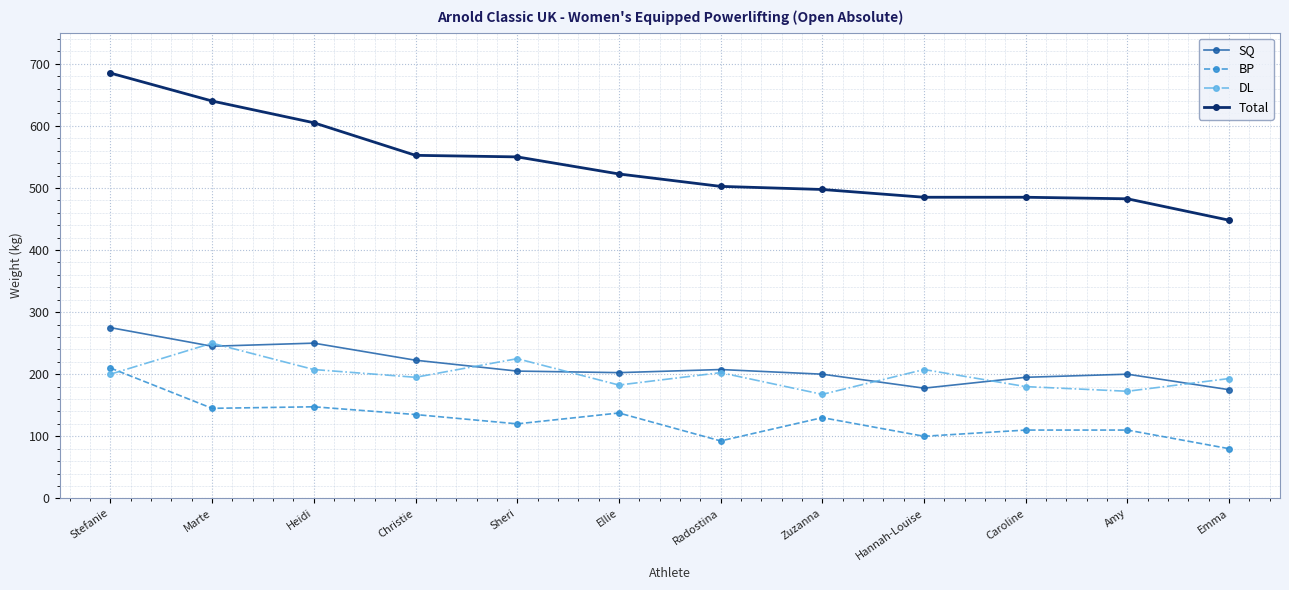

In DL, how many points are lower than both neighbors (excluding endpoints)?

4